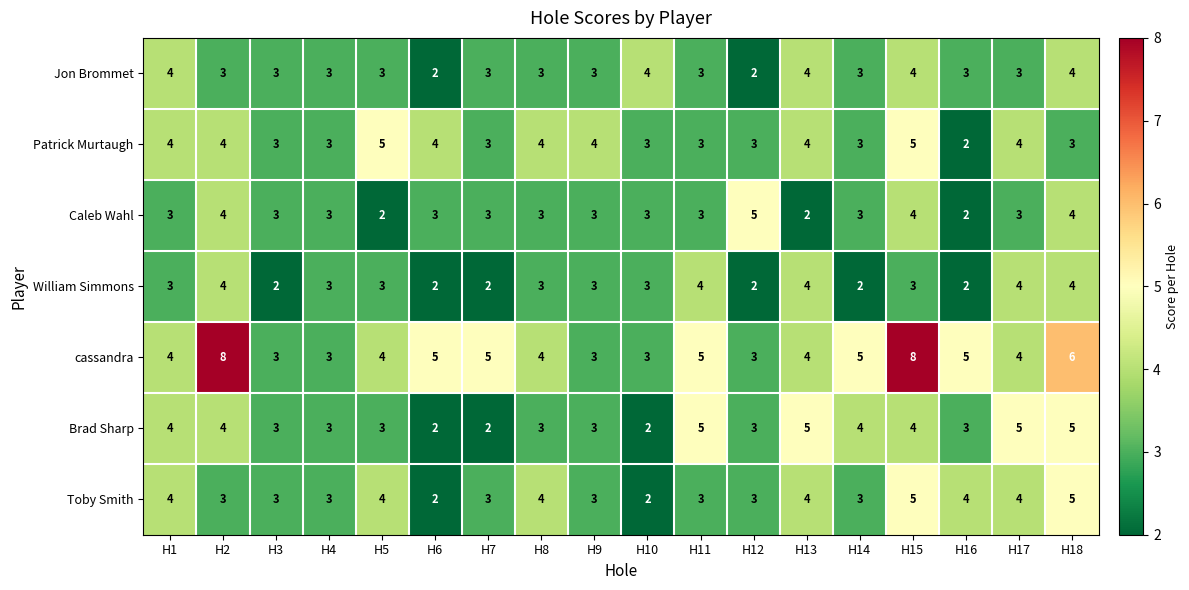

What is the maximum value shown in the chart?

8